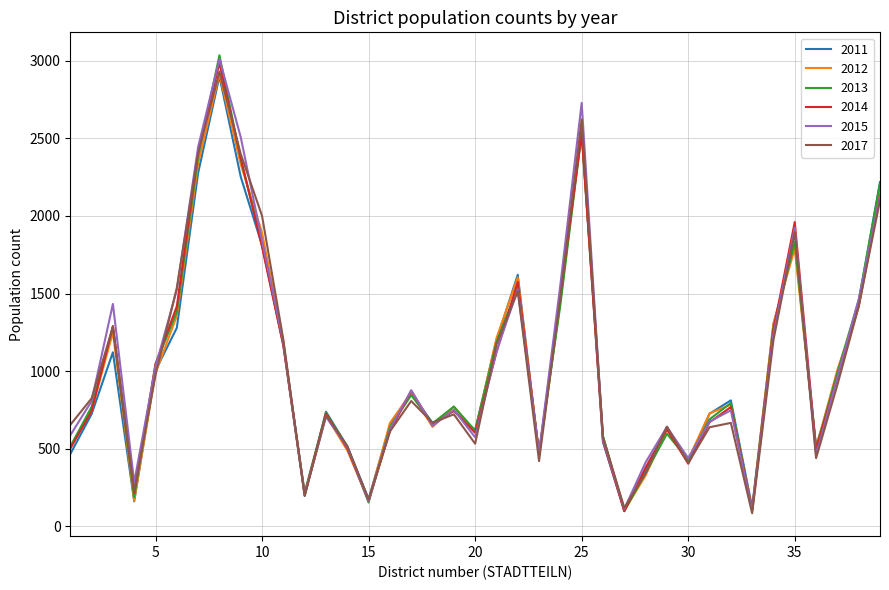

Which series has the largest range (max minus min)?

2013